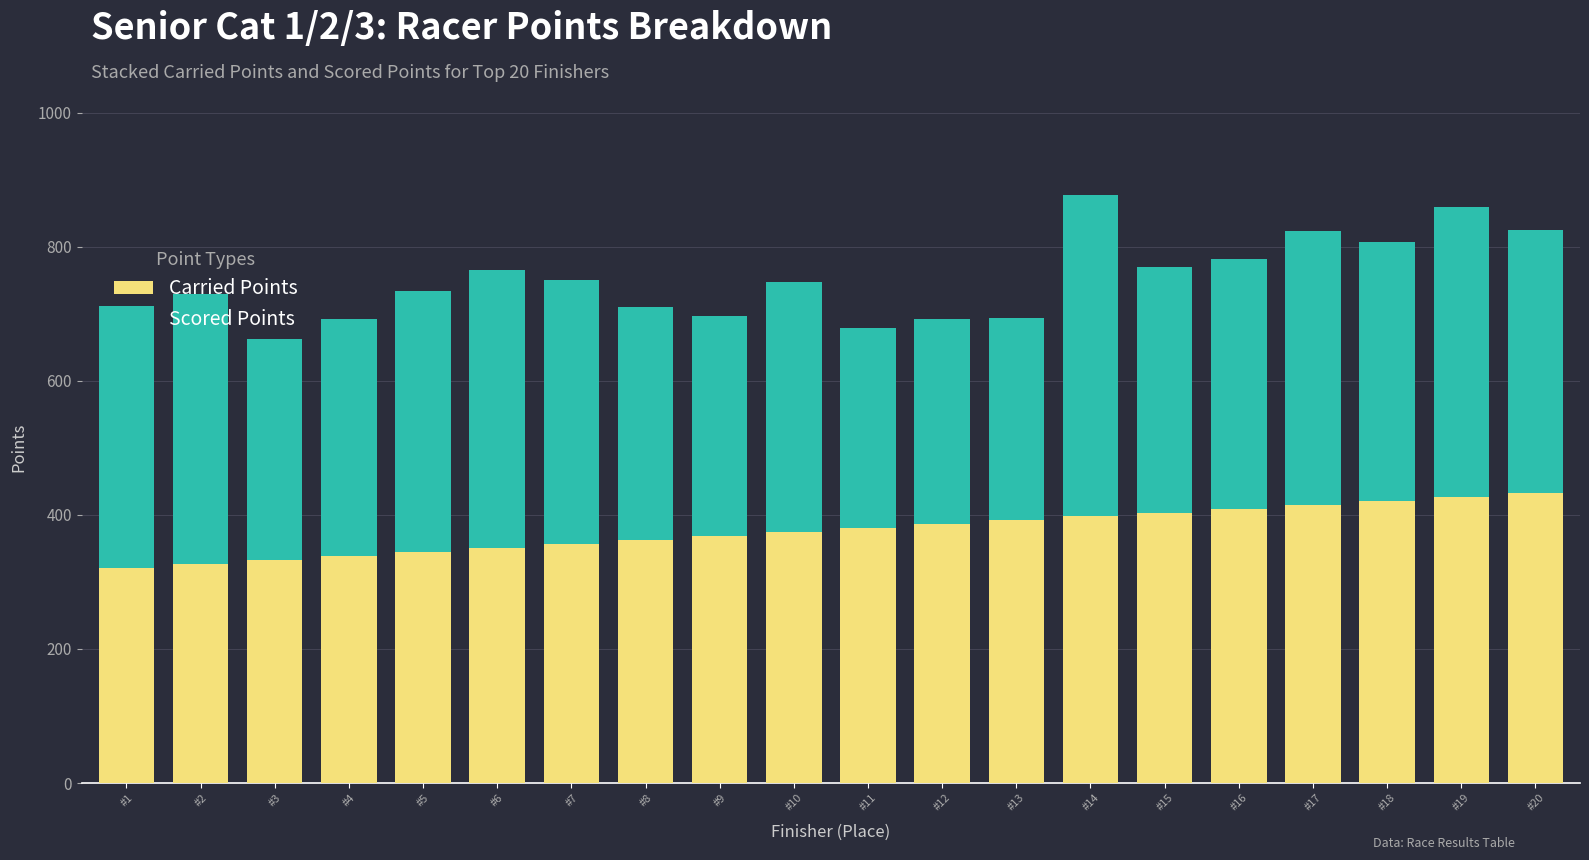

What is the sum of all Carried Points values?

7540.6